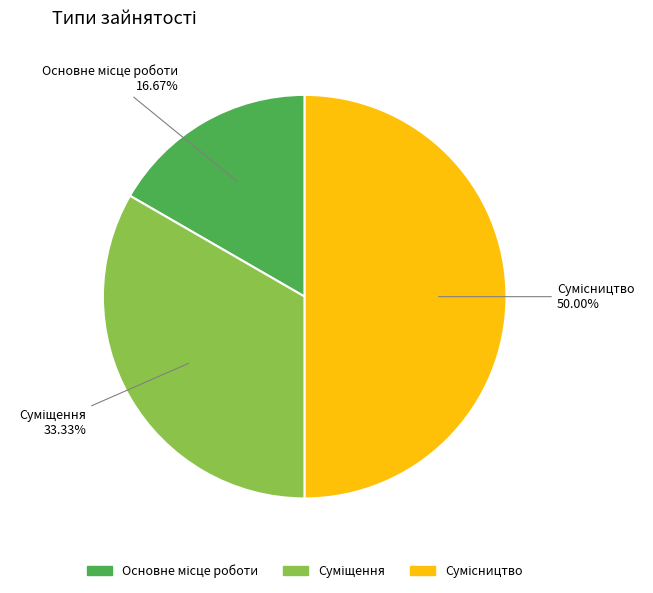

To the nearest percent, what portion does Основне місце роботи represent?

17%